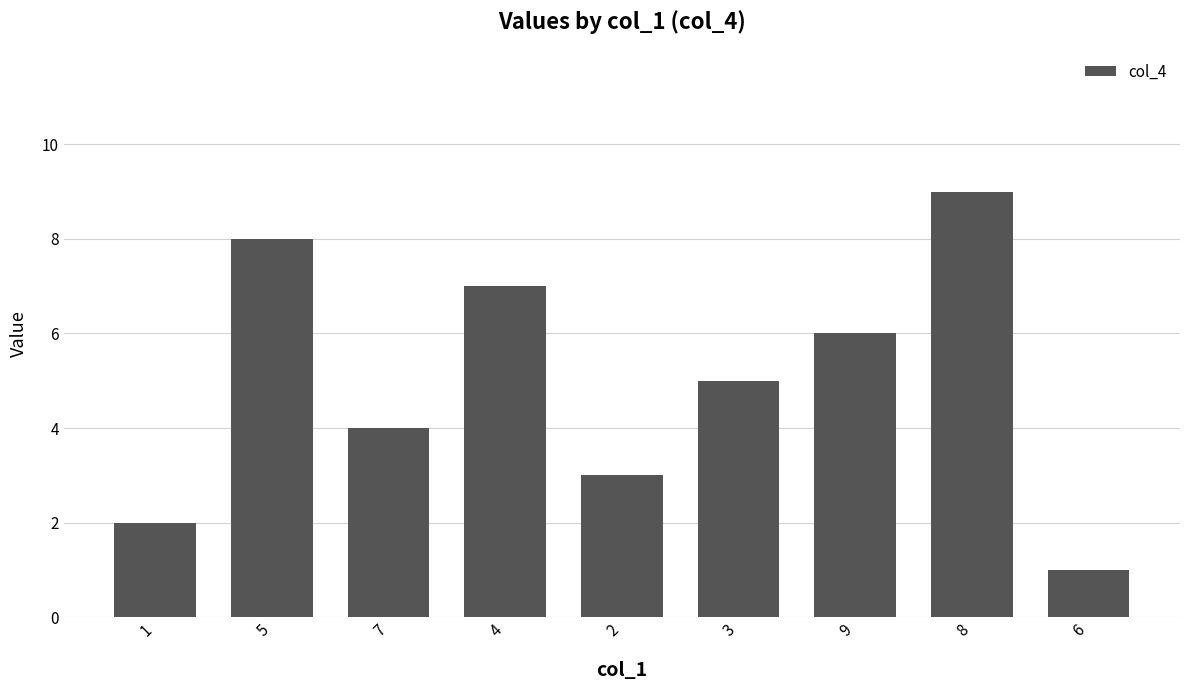

Reading left to right, transcribe all the data shown in this chart.

1=2	5=8	7=4	4=7	2=3	3=5	9=6	8=9	6=1